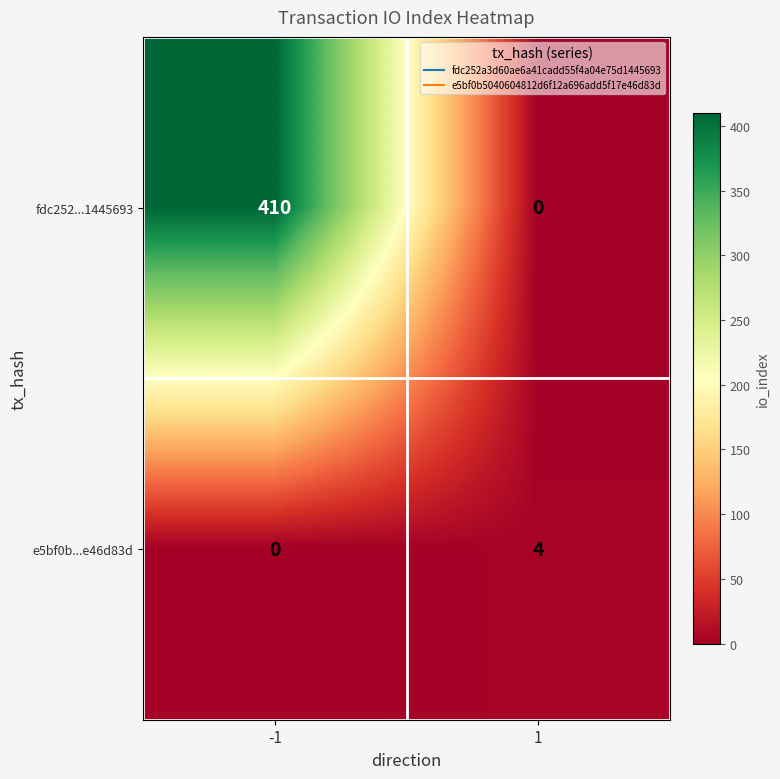

Reading left to right, extract all data points from this chart.

fdc252...1445693: 410	0
e5bf0b...e46d83d: 0	4